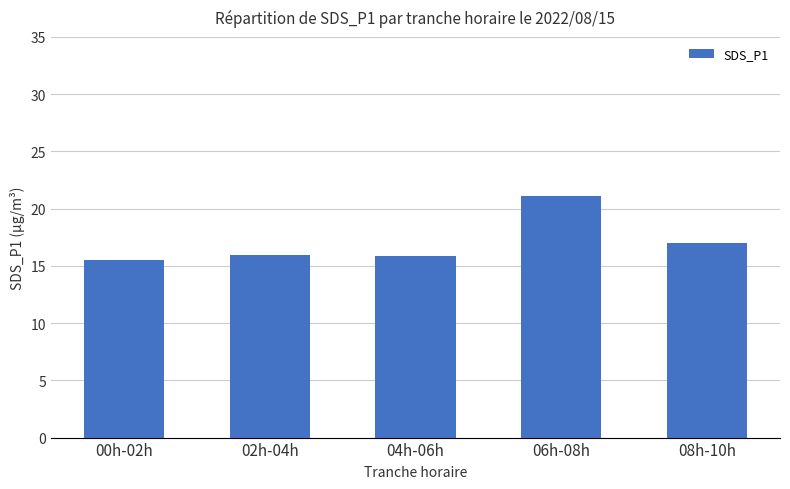

True or false: the data shows 15.8 at 04h-06h.

True